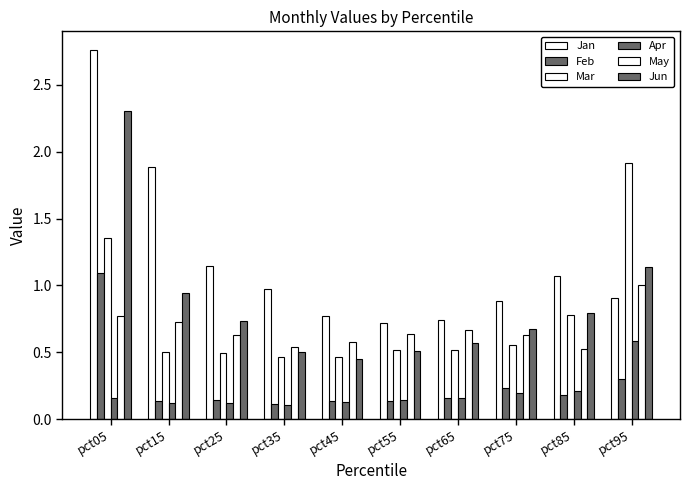

Which series has the largest range (max minus min)?

Jan